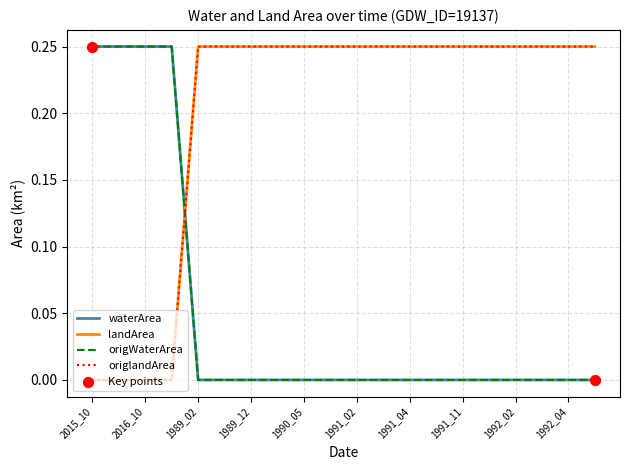

Does the chart have visible grid lines?

Yes